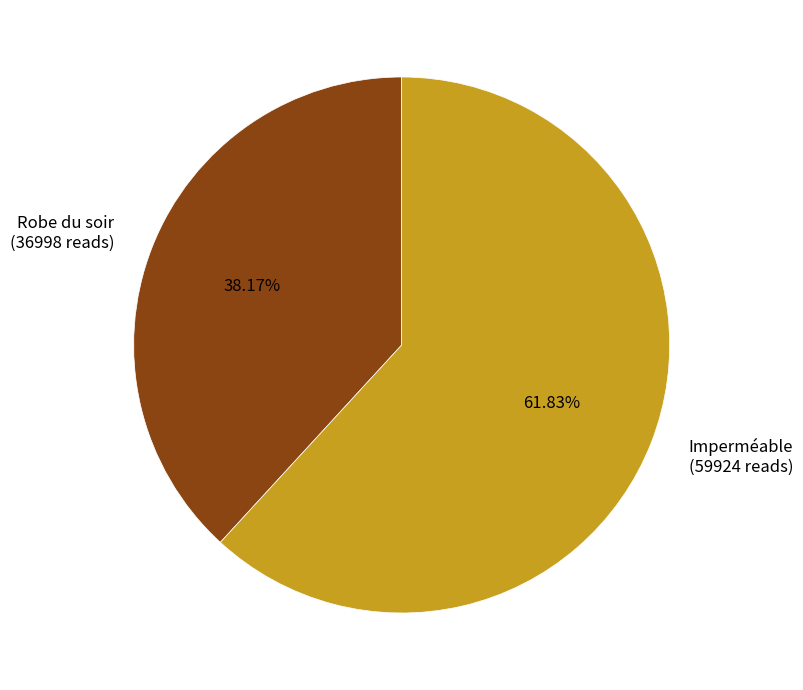

What percentage is the Robe du soir slice, to the nearest percent?

38%